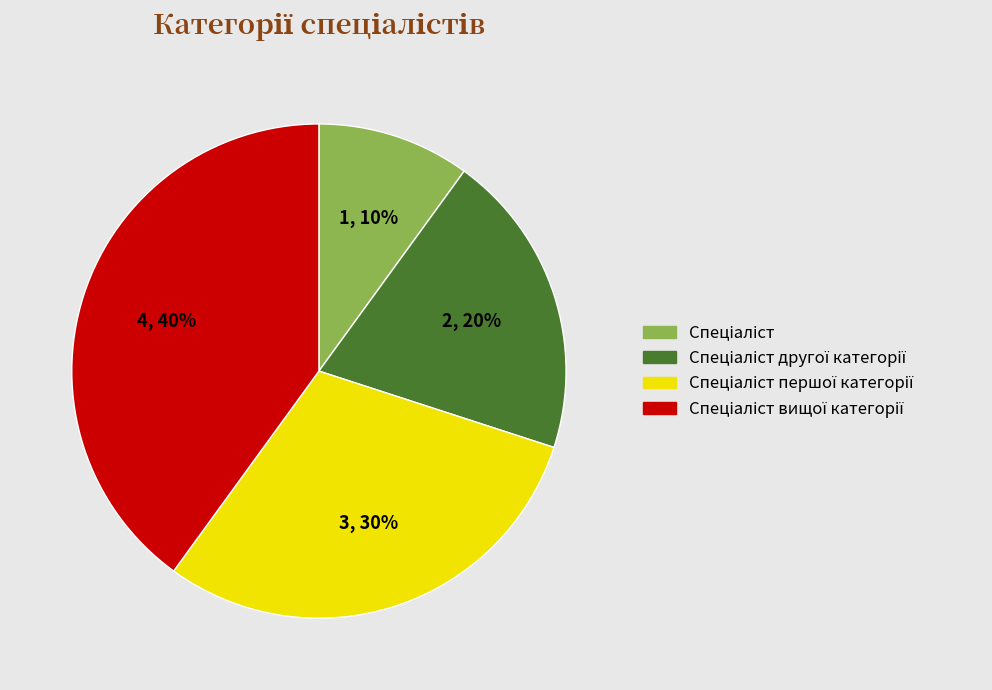

How many segments does this pie chart have?

4